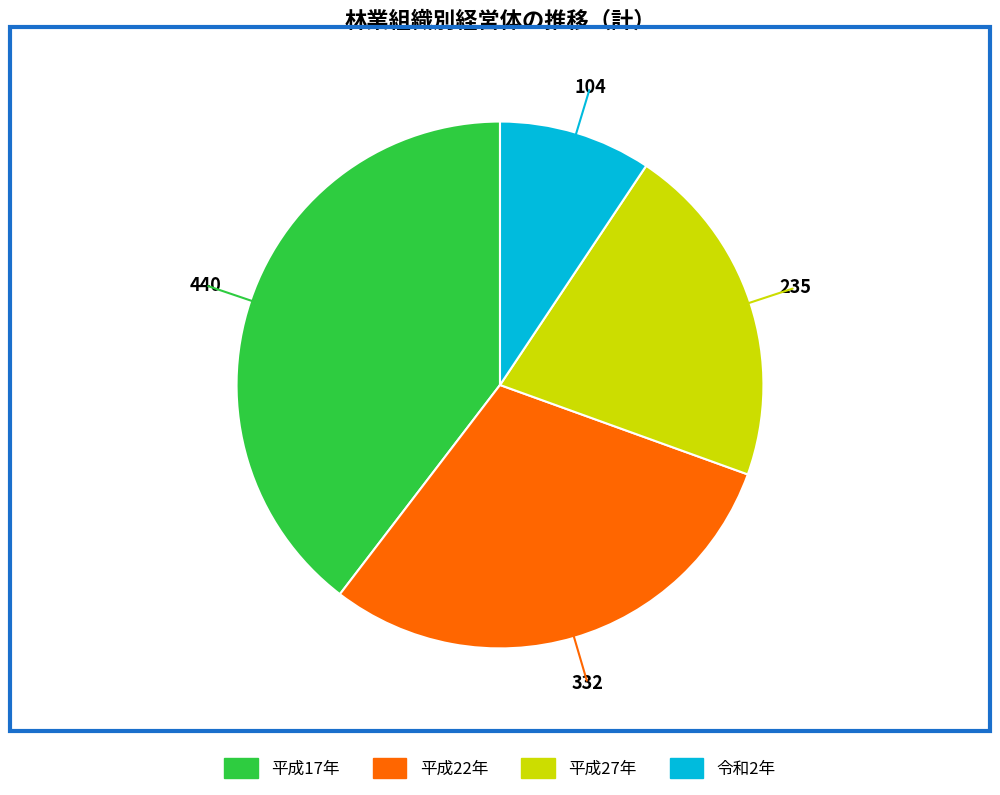

Rank the categories by value from highest to lowest.

平成17年, 平成22年, 平成27年, 令和2年